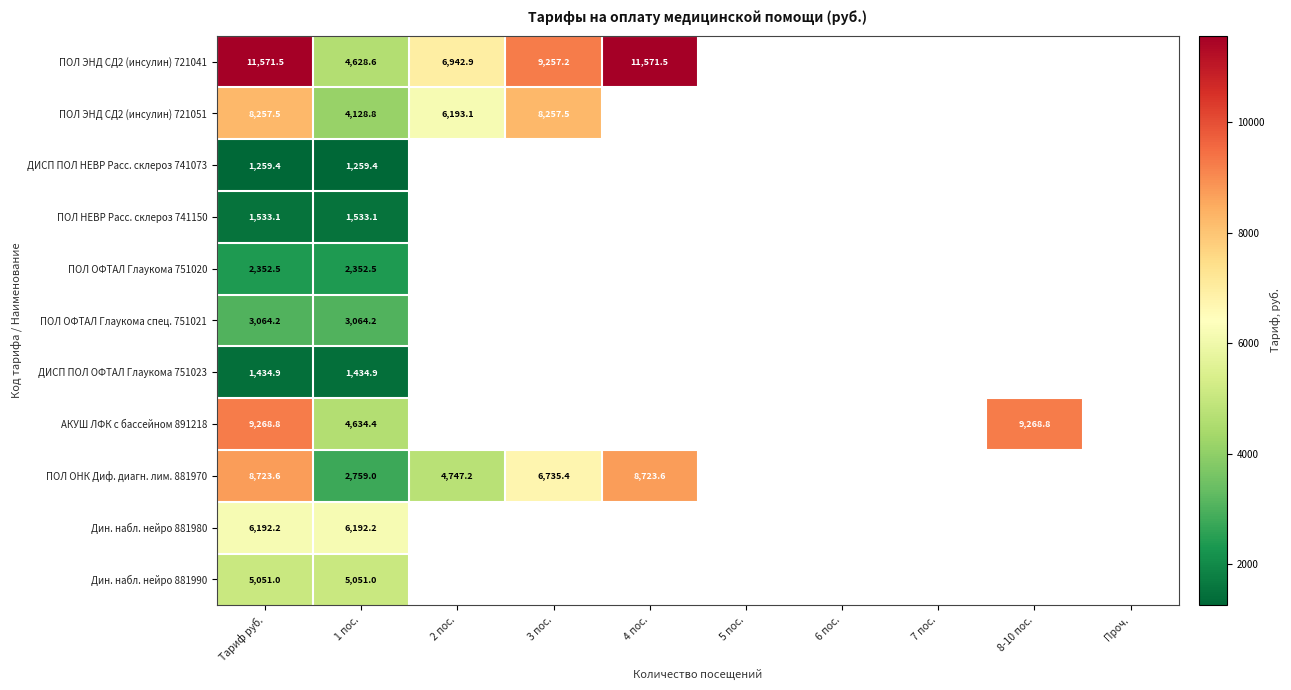

What is the maximum value shown in the chart?

11571.5